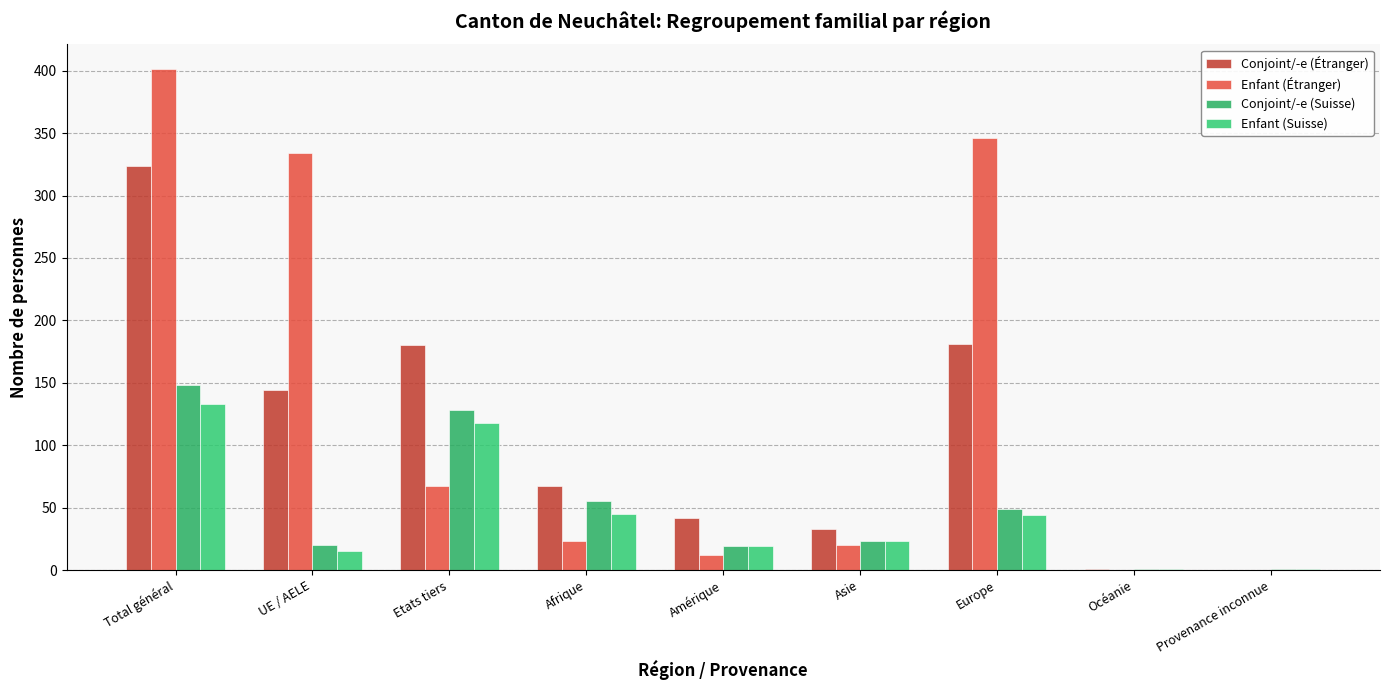

How many groups of bars are there?

9